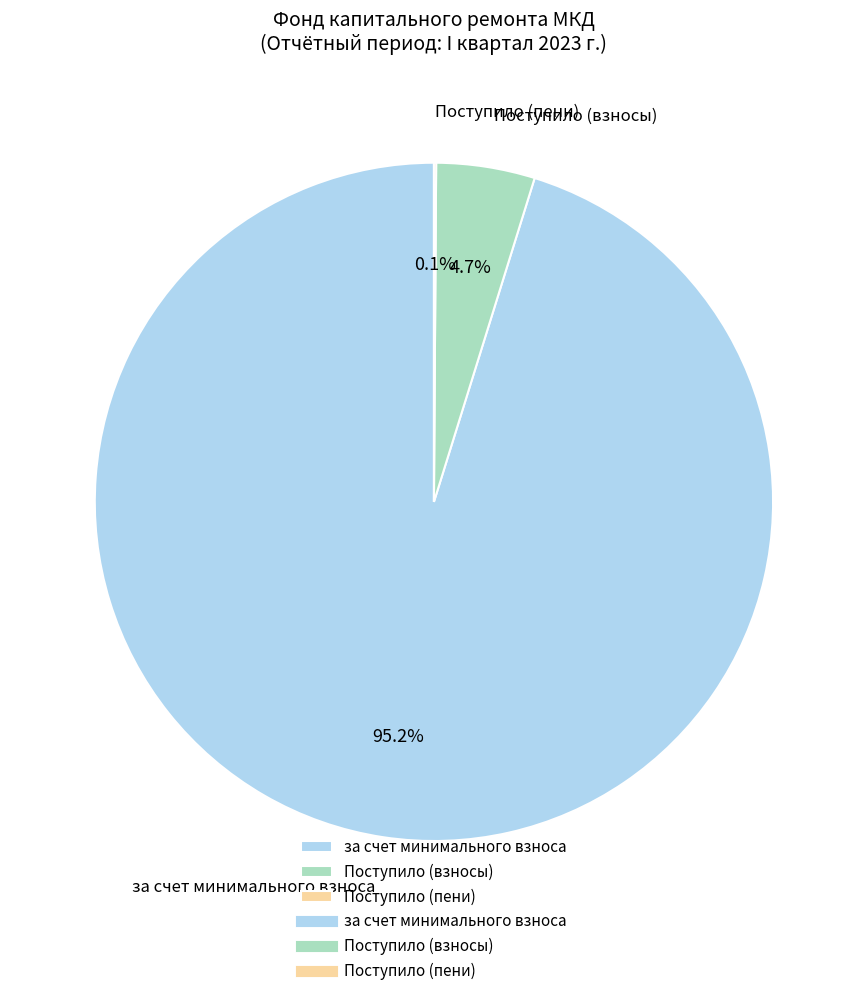

Combined, what portion of the pie is за счет минимального взноса and Поступило (взносы)?

99.9%